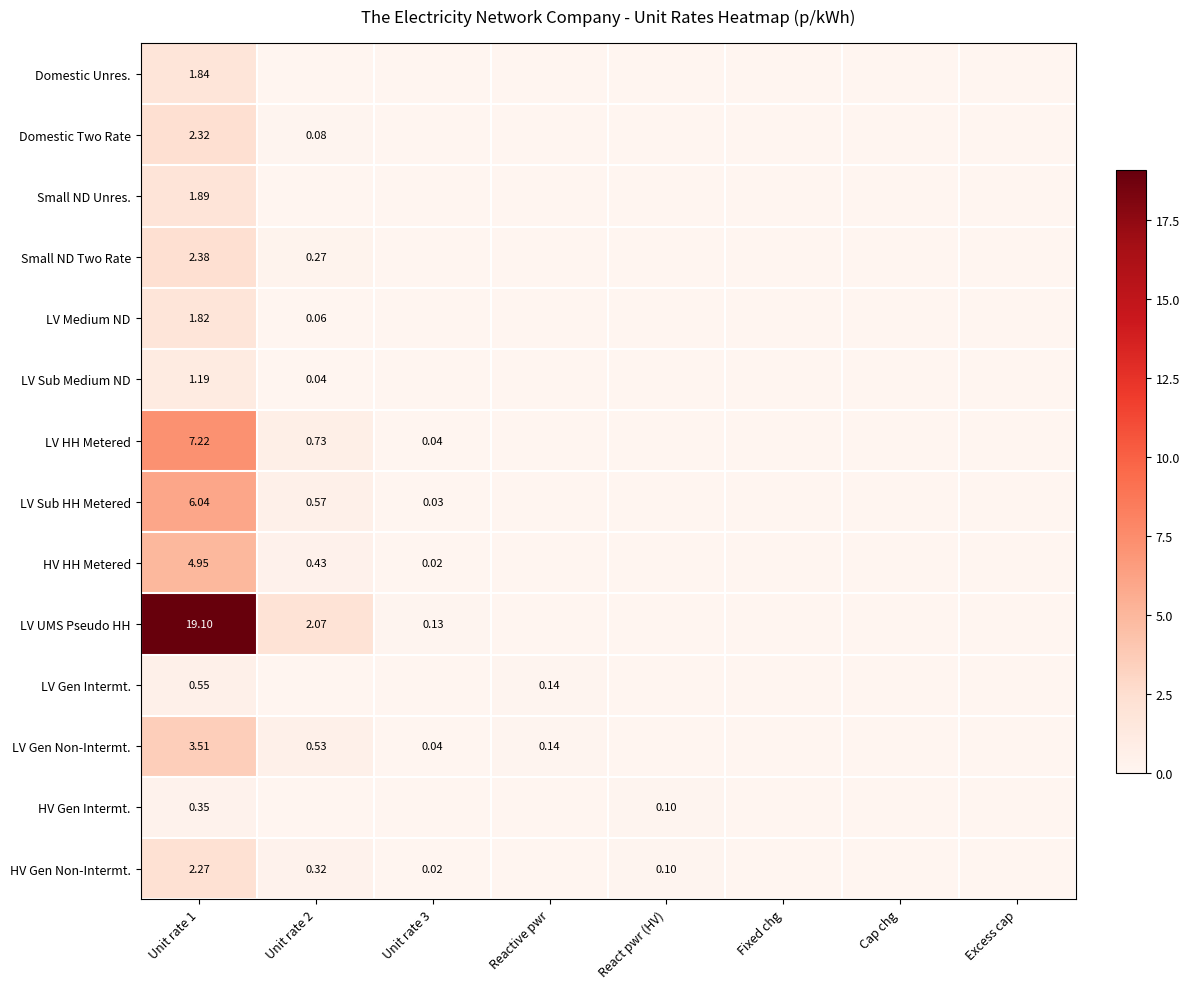

Is the value of LV Gen Intermt. at Unit rate 1 greater than the value of LV Gen Non-Intermt. at Unit rate 3?

Yes